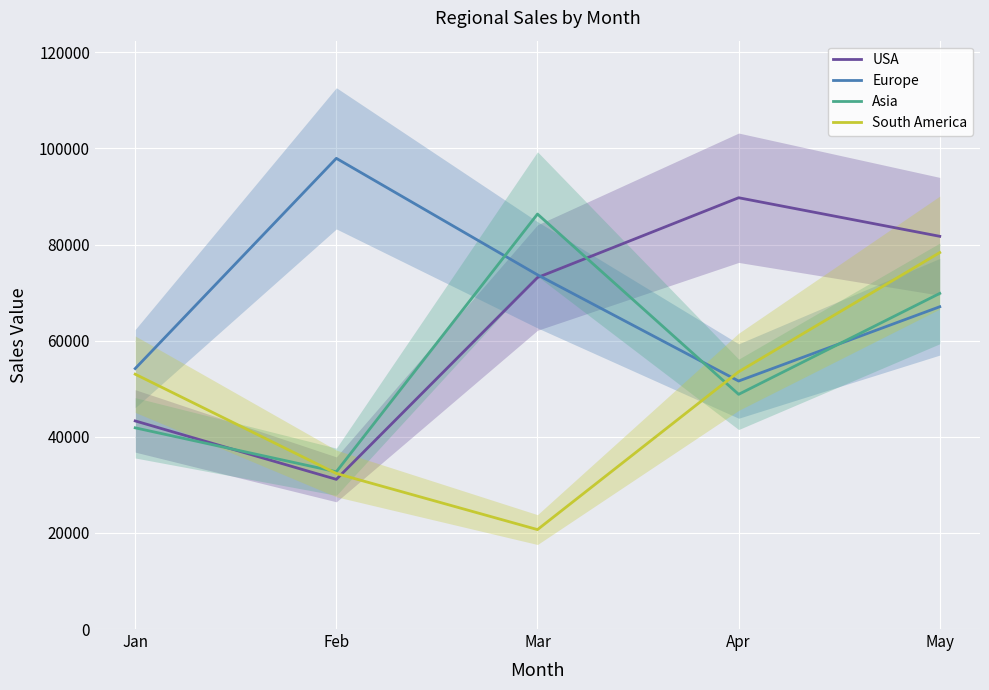

Which category has the highest value in the South America series?

May